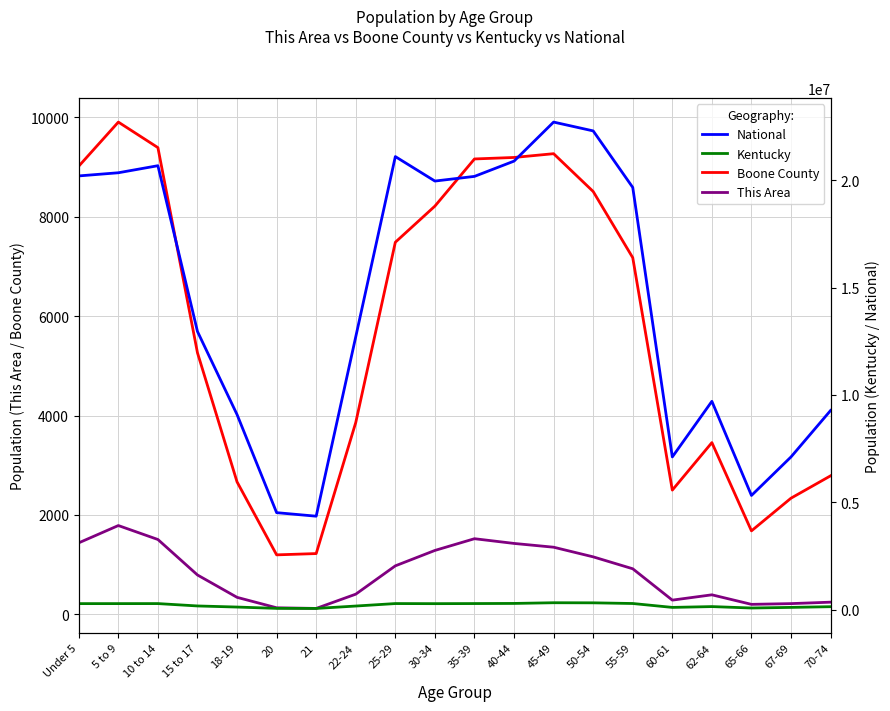

True or false: National and Boone County cross at least once.

False